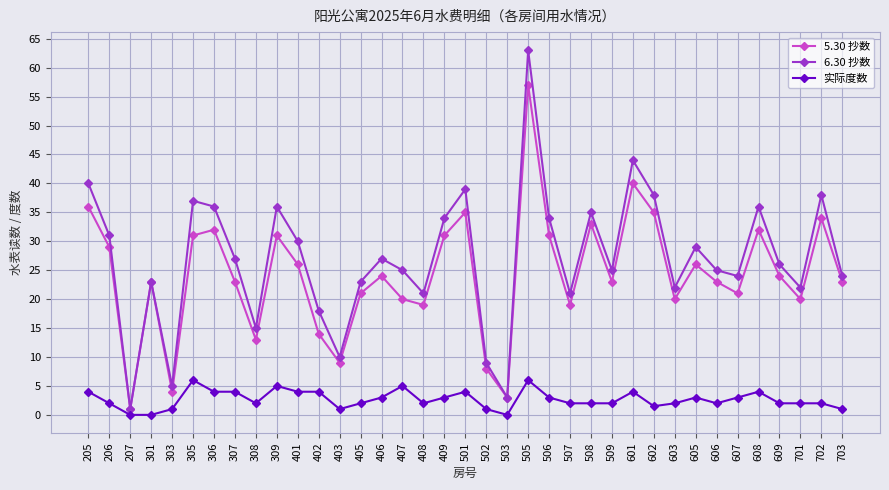

Count the number of data series in this chart.

3